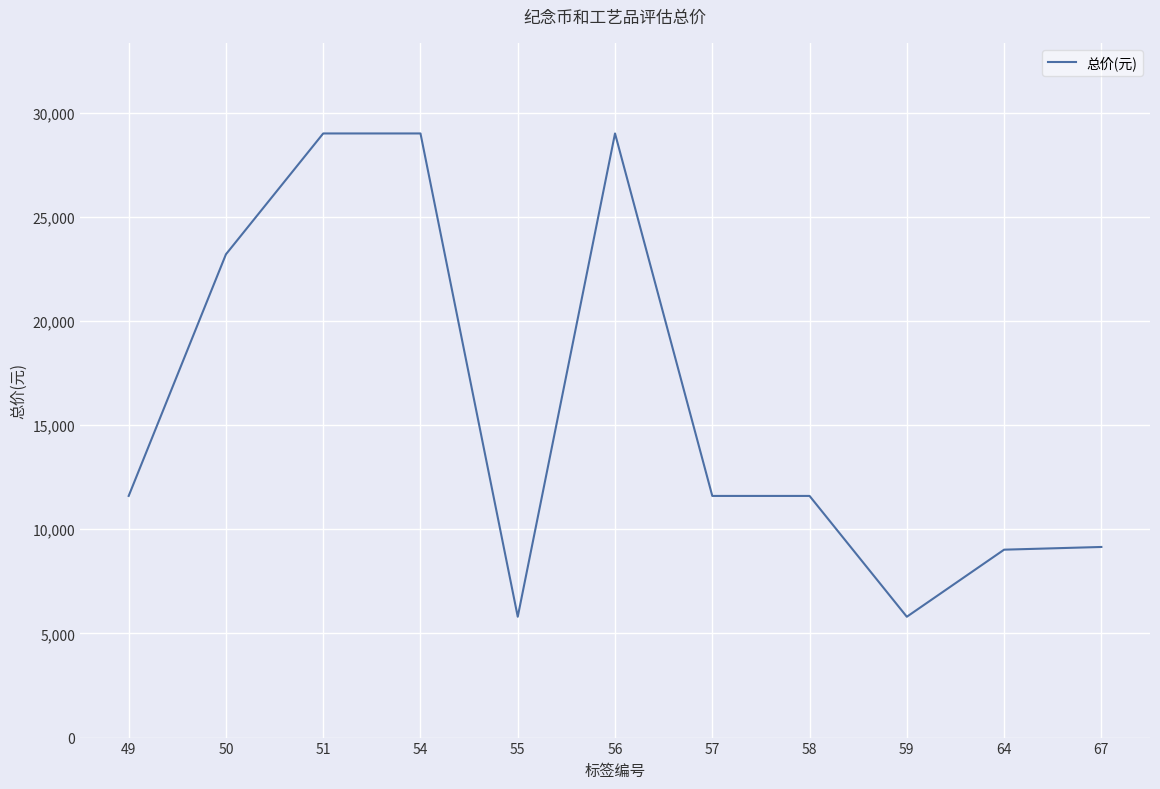

What is the difference between the maximum and minimum values?

23200